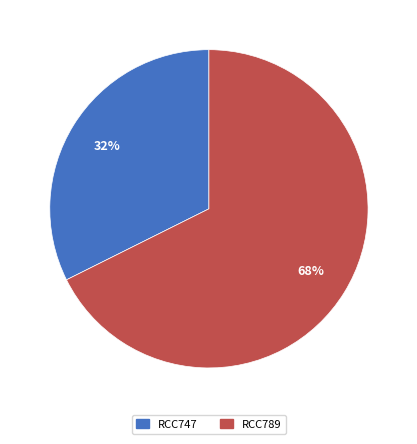

True or false: RCC747 accounts for 42% of the total.

False